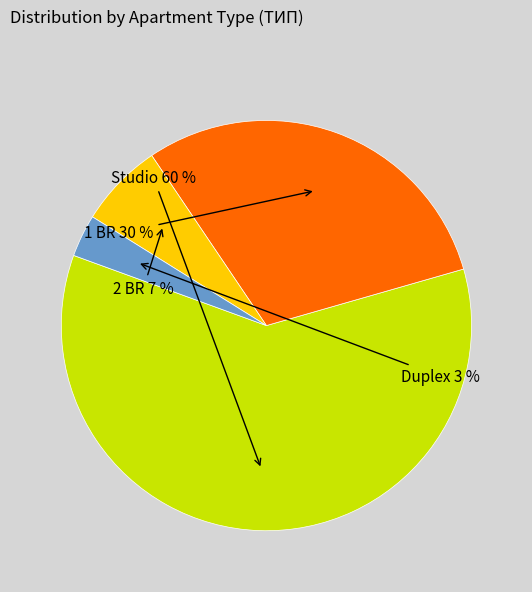

To the nearest percent, what is the difference between the largest and smallest slice percentages?

57%